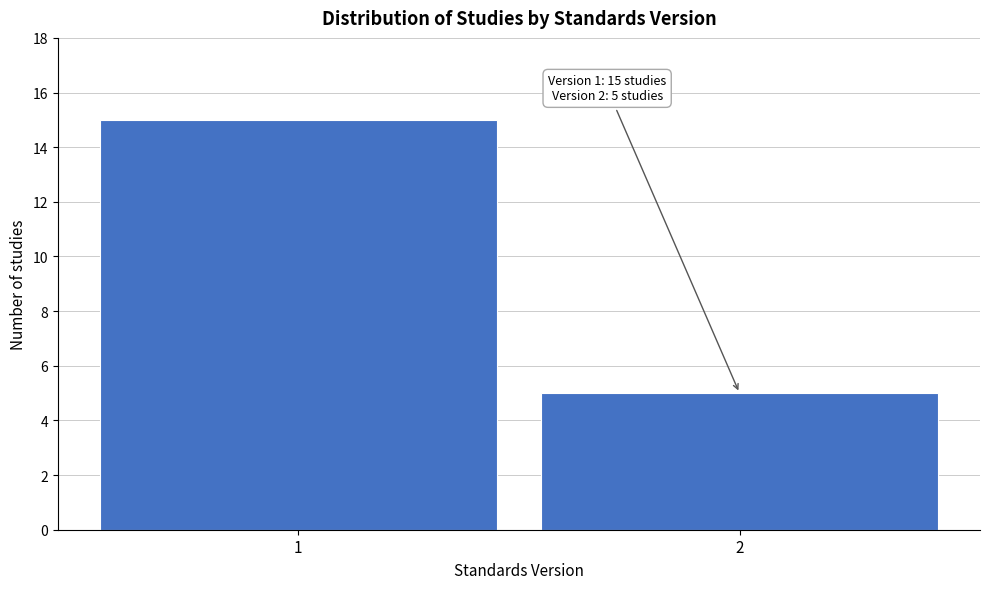

Reading left to right, what are all the values shown in this chart?

15	5